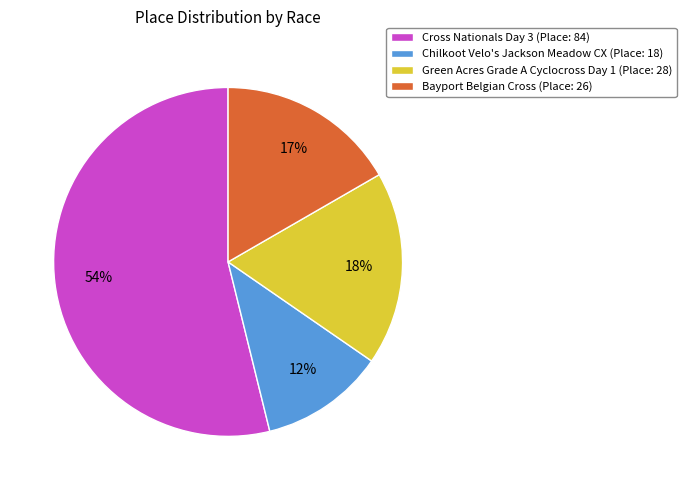

How many segments does this pie chart have?

4